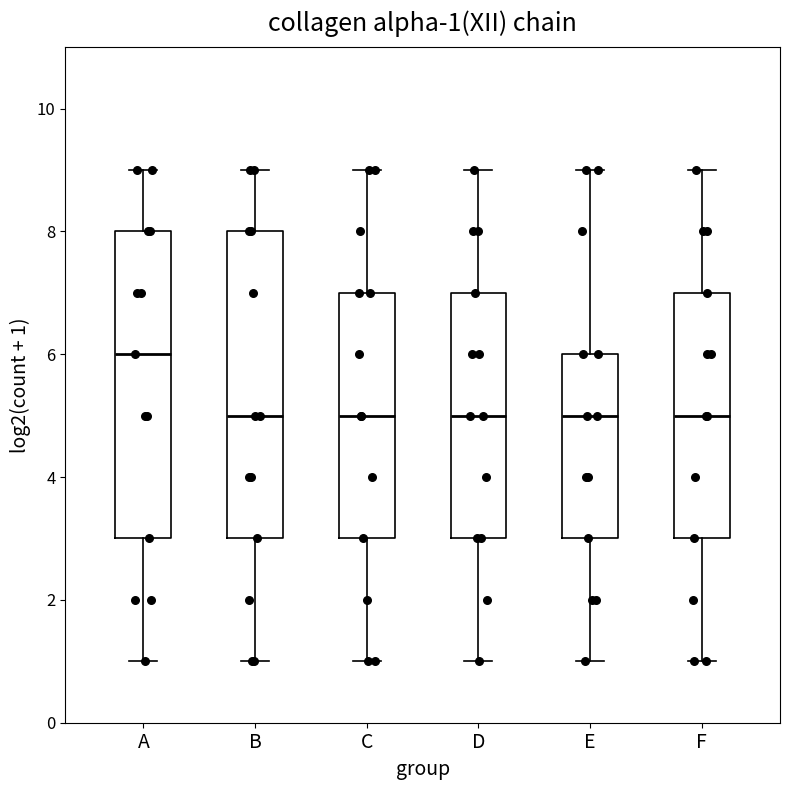

Which box has the highest median line?

A